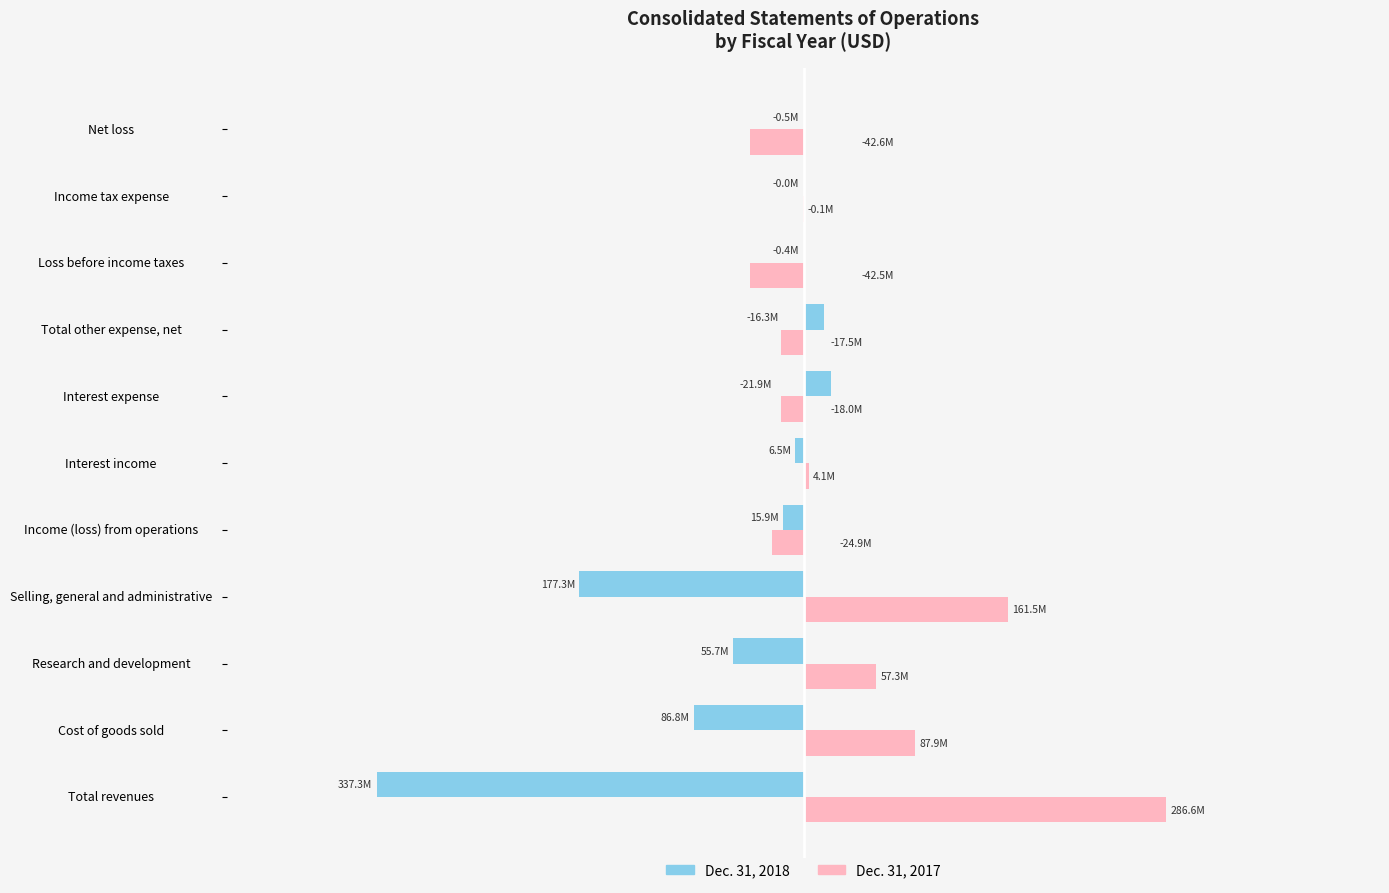

What are all the series names shown in the legend?

Dec. 31, 2018, Dec. 31, 2017